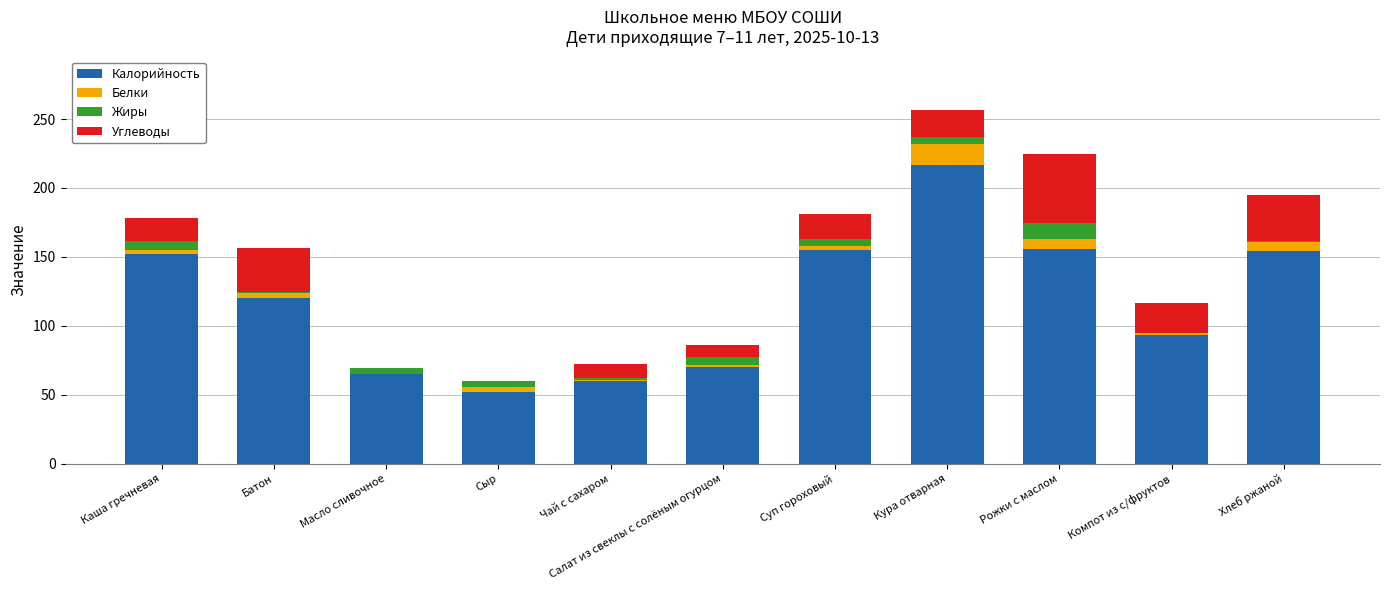

At which label does Калорийность reach its peak?

Кура отварная